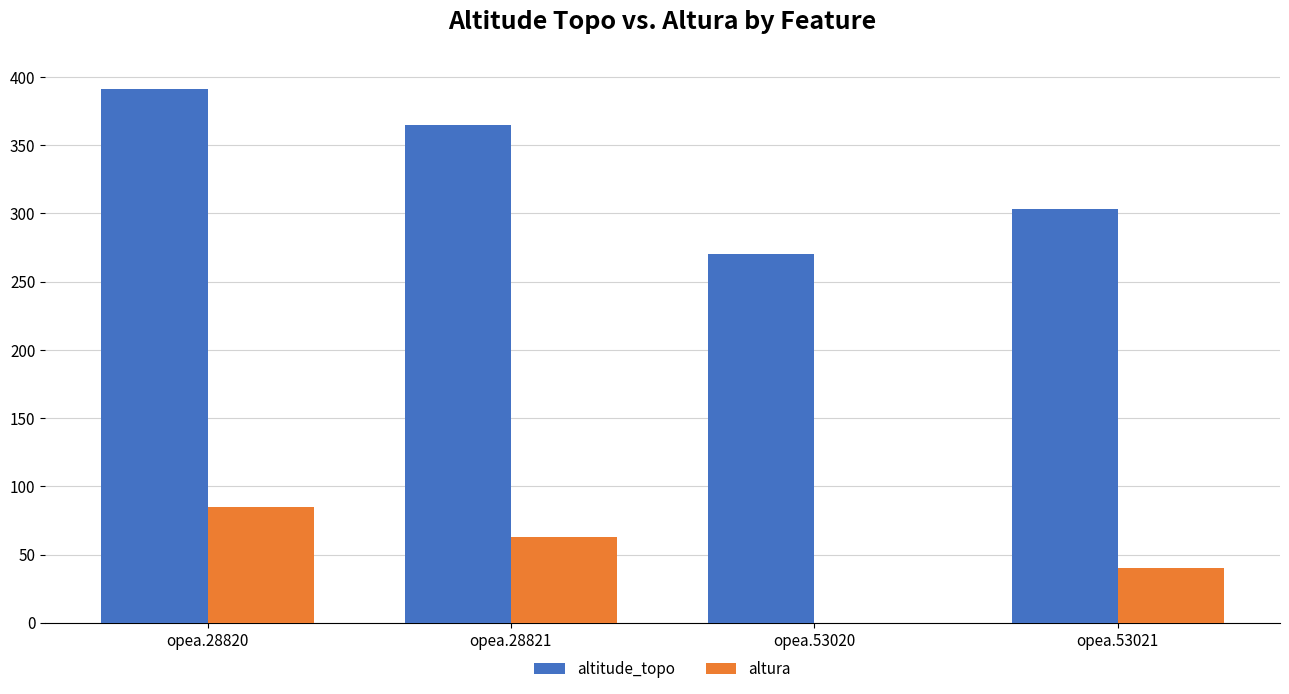

What are all the series names shown in the legend?

altitude_topo, altura